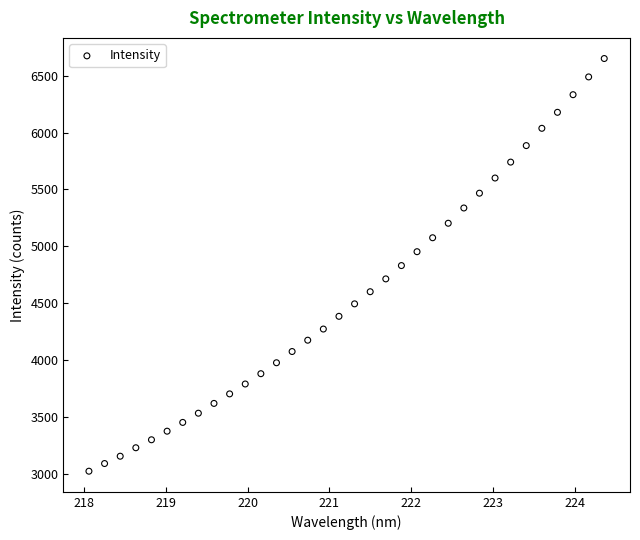

What is the range of X values (max minus min)?

6.3